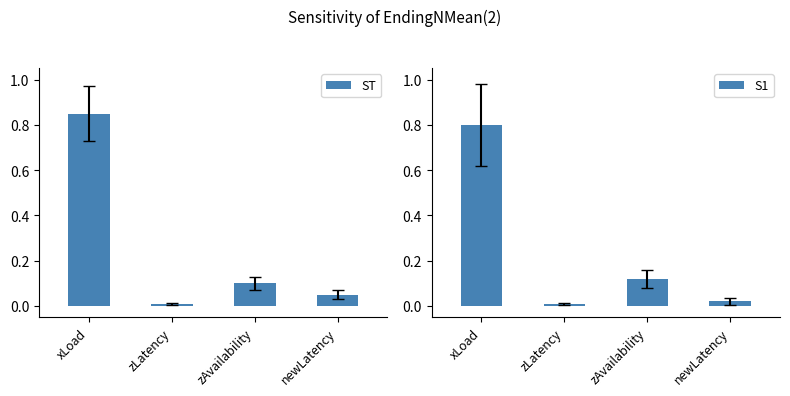

What is the label of the 1st bar from the left?

xLoad